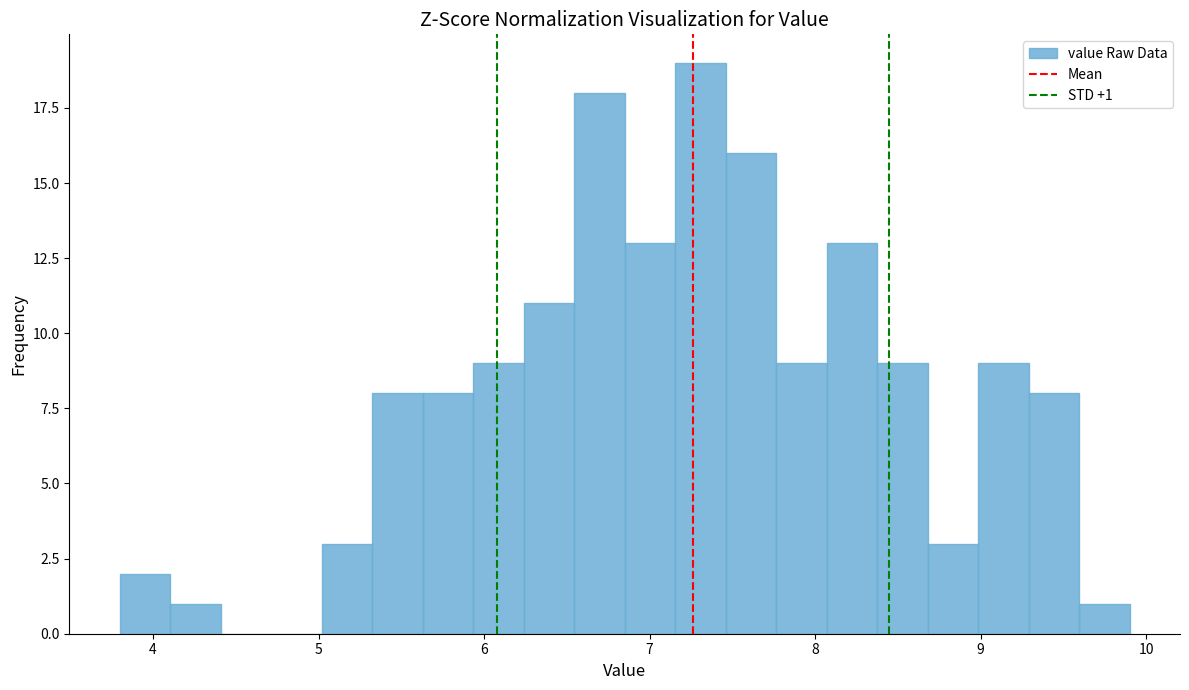

Read against the x-axis, roughly where is the centre of the tallest bar?

7.3